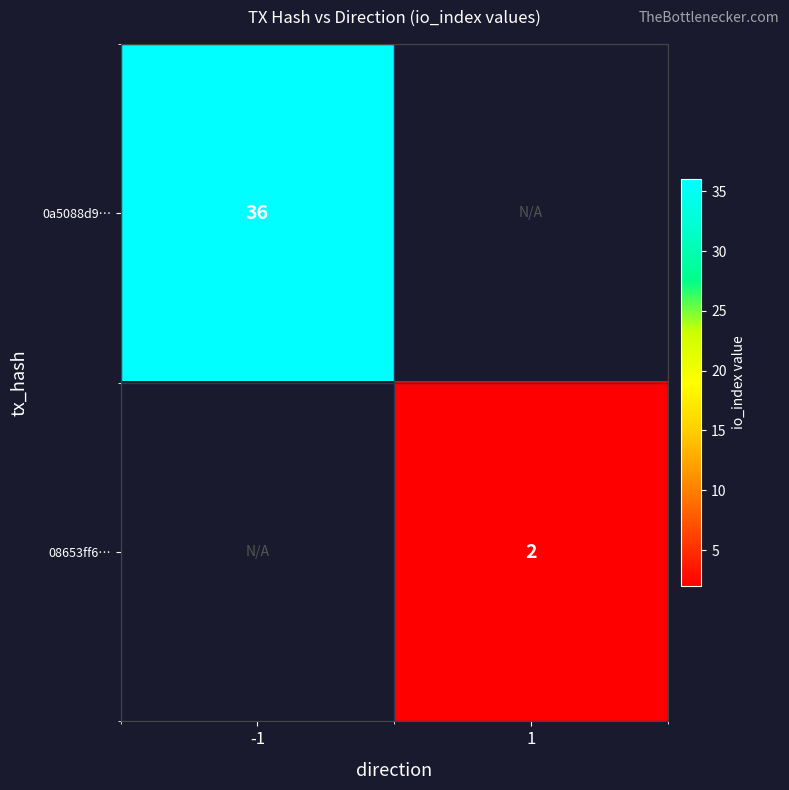

True or false: 0a5088d9… has a value of 36 at -1.

True